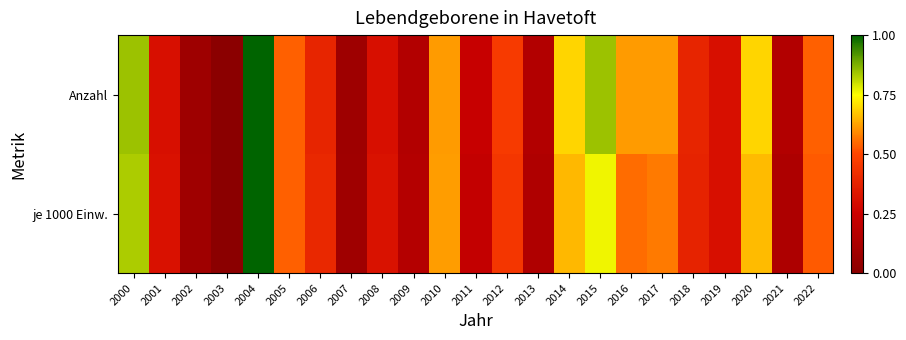

Between 2016 and 2001, which is larger?

2016